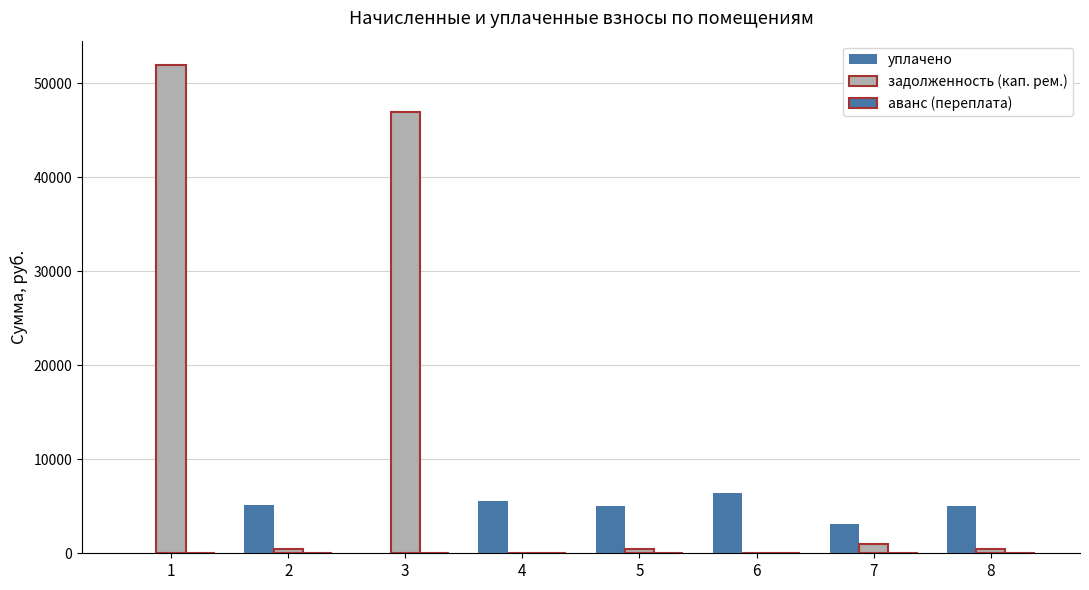

Rank the categories by аванс (переплата) value from lowest to highest.

1, 2, 3, 5, 7, 8, 4, 6